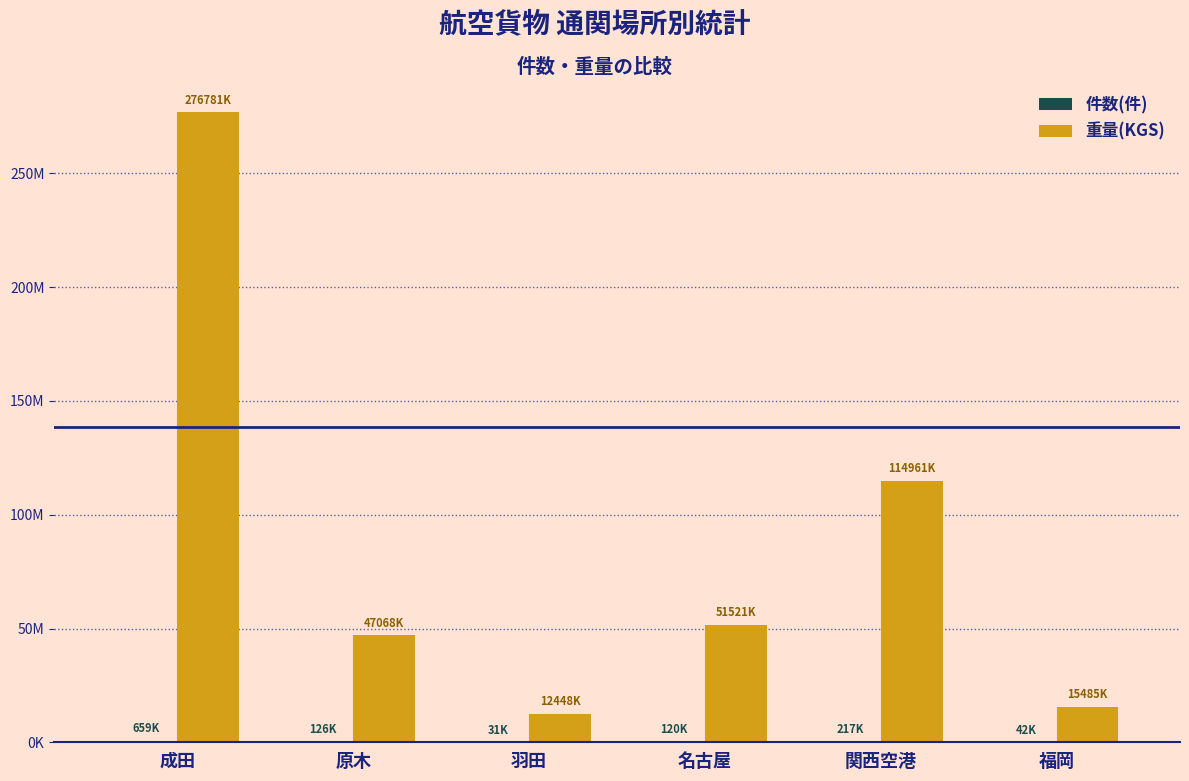

Are the bars horizontal?

No